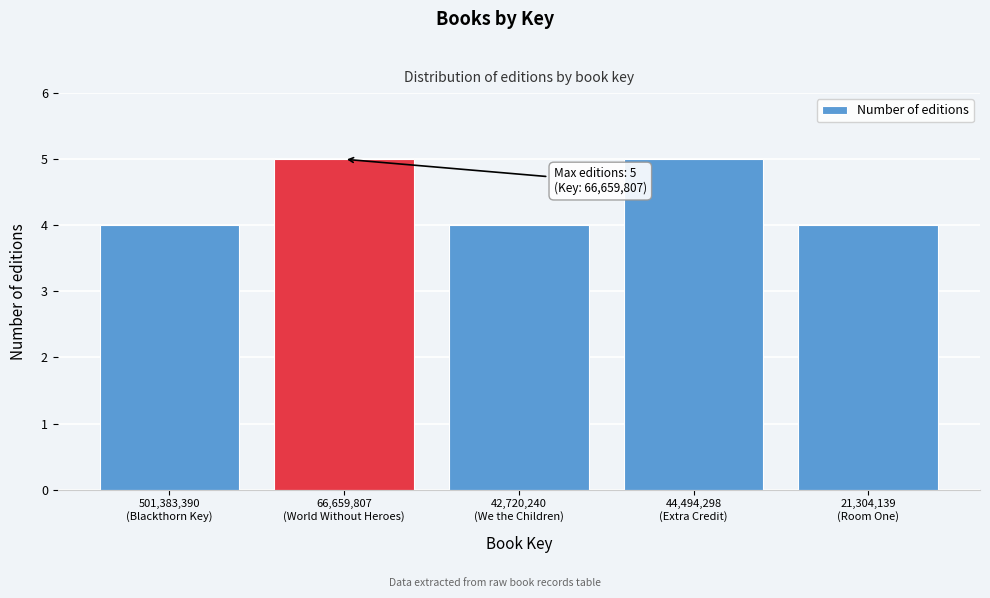

Reading left to right, list all the values displayed in this chart.

4	5	4	5	4